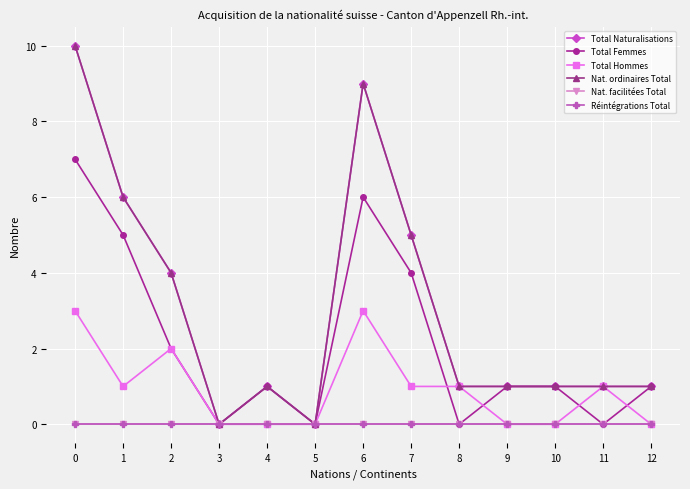

In Nat. ordinaires Total, how many points are higher than both neighbors (excluding endpoints)?

2